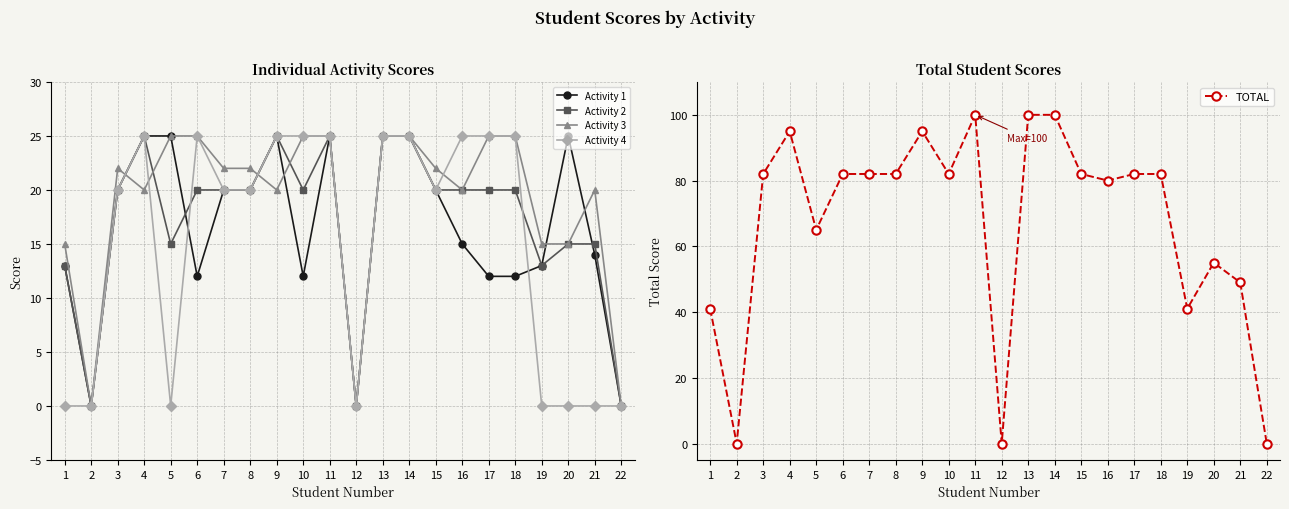

Is this an area chart (filled region under the line)?

No